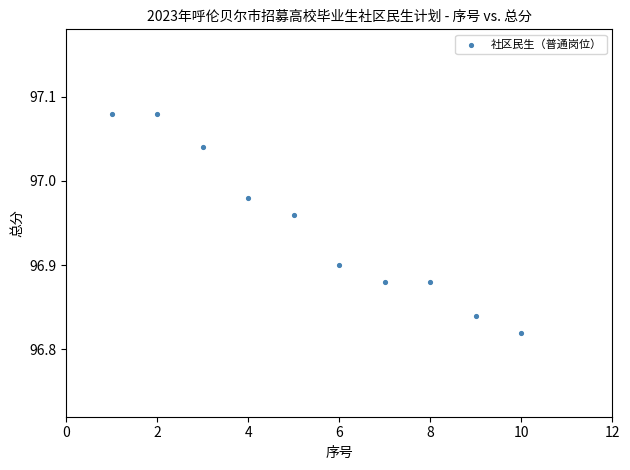

What is the average X value?

5.5